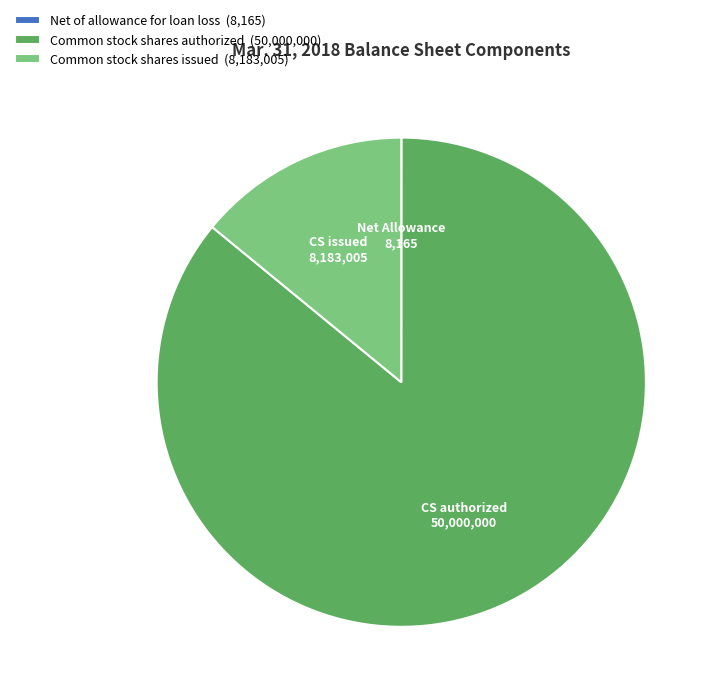

Does Common stock shares authorized represent more than half of the total?

Yes